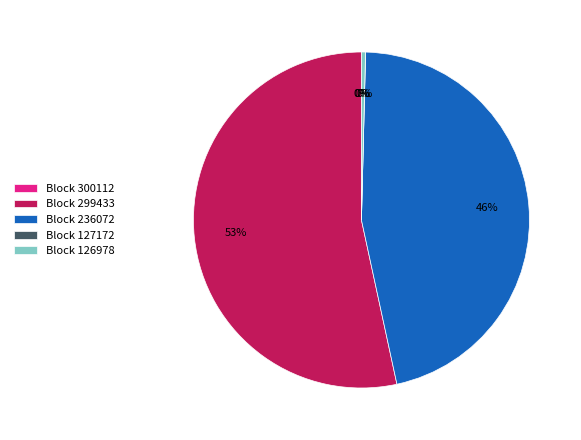

Which slice represents more than half of the pie?

Block 299433